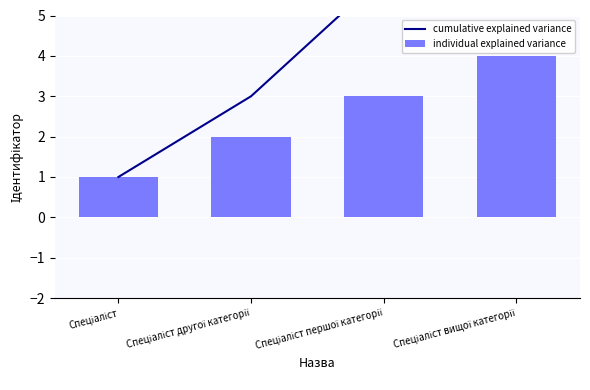

At which label is individual explained variance closest to 2?

Спеціаліст другої категорії